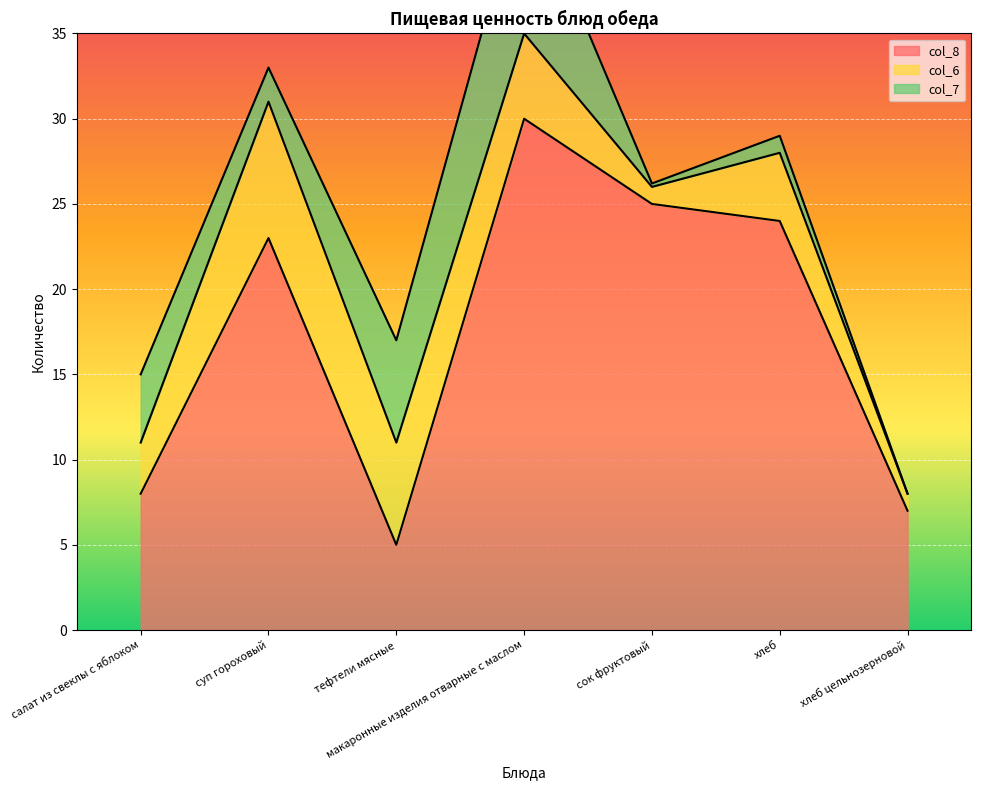

In col_8, how many points are higher than both neighbors (excluding endpoints)?

2